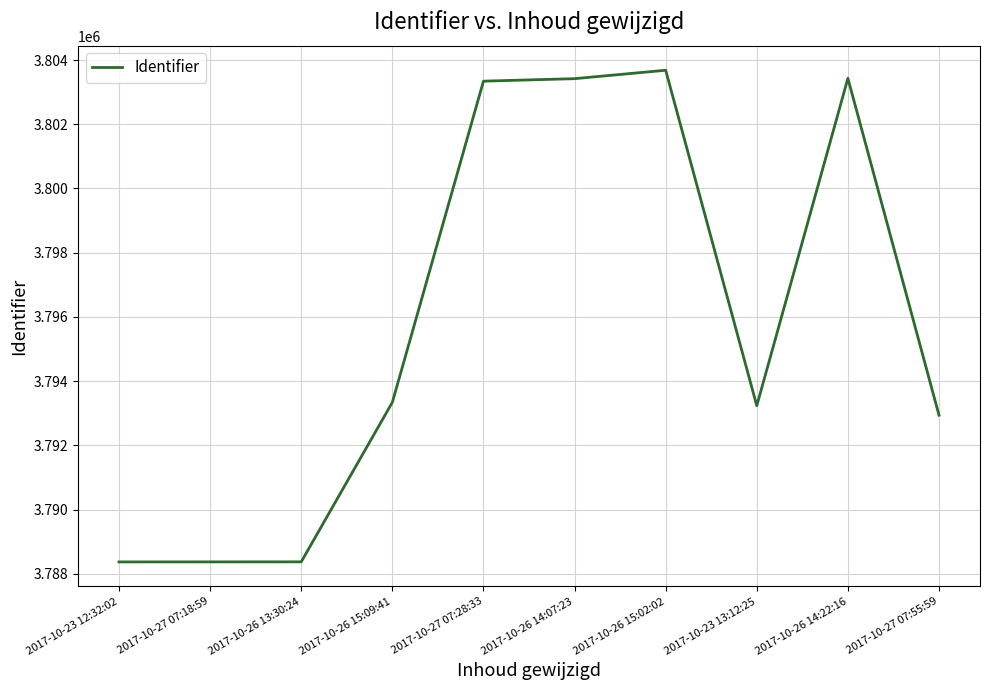

What is the maximum value shown in the chart?

3803682